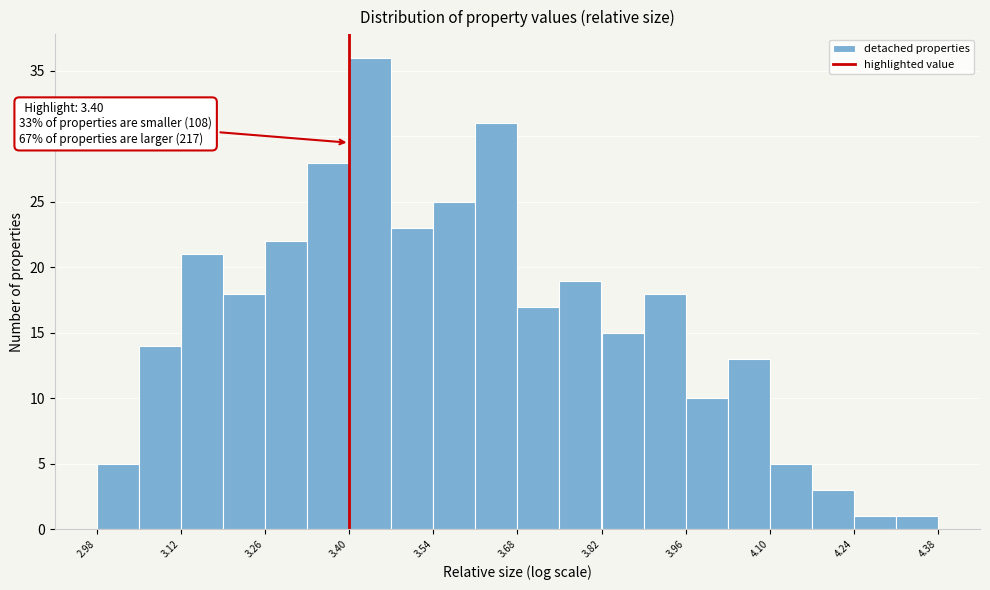

Around what value on the x-axis is the tallest bar? Give the approximate position of its centre, as read against the axis.

3.44